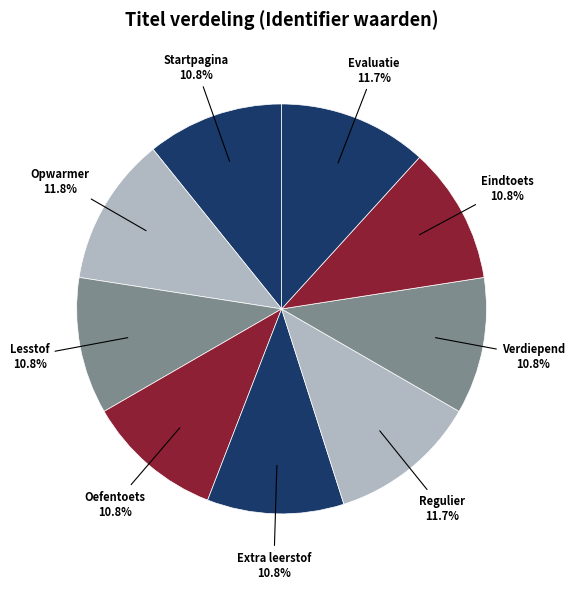

Count the number of slices in the pie.

9